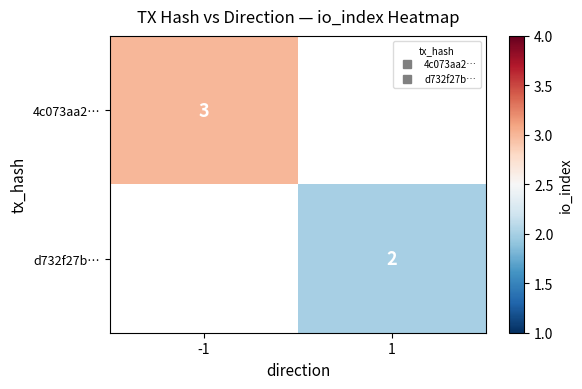

At -1, list the series in order from smallest to largest.

4c073aa2…, d732f27b…